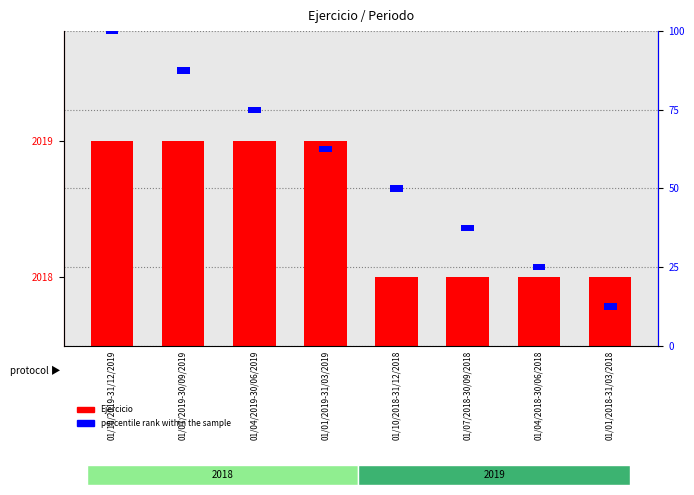

Which label corresponds to the largest value in the chart?

01/10/2019-31/12/2019